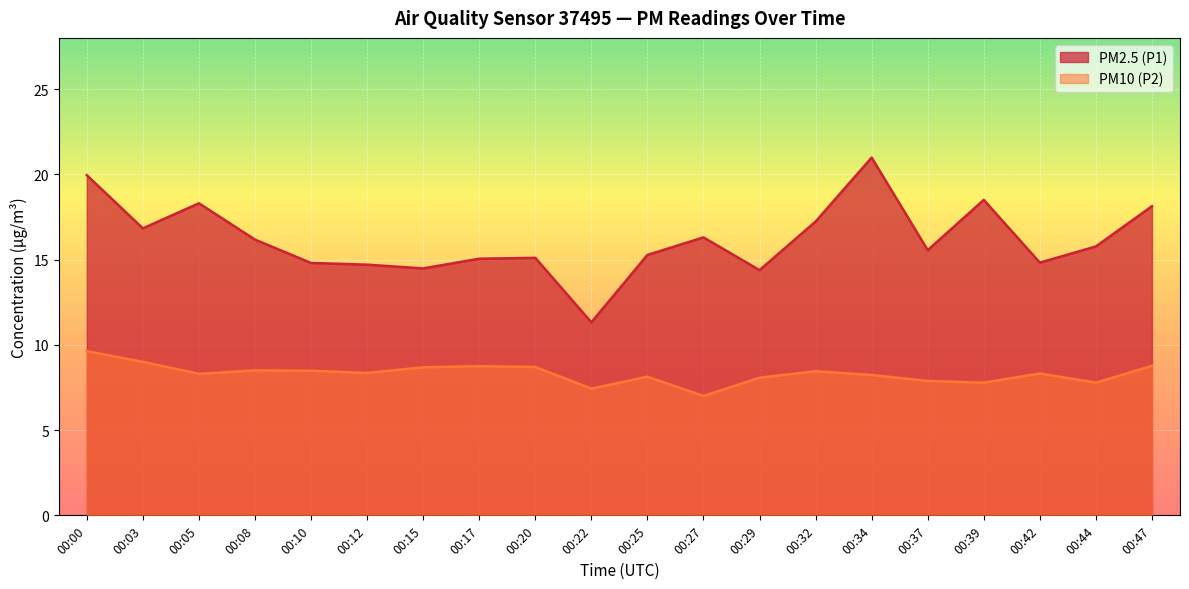

Rank the series by their maximum value, from lowest to highest.

PM10 (P2), PM2.5 (P1)